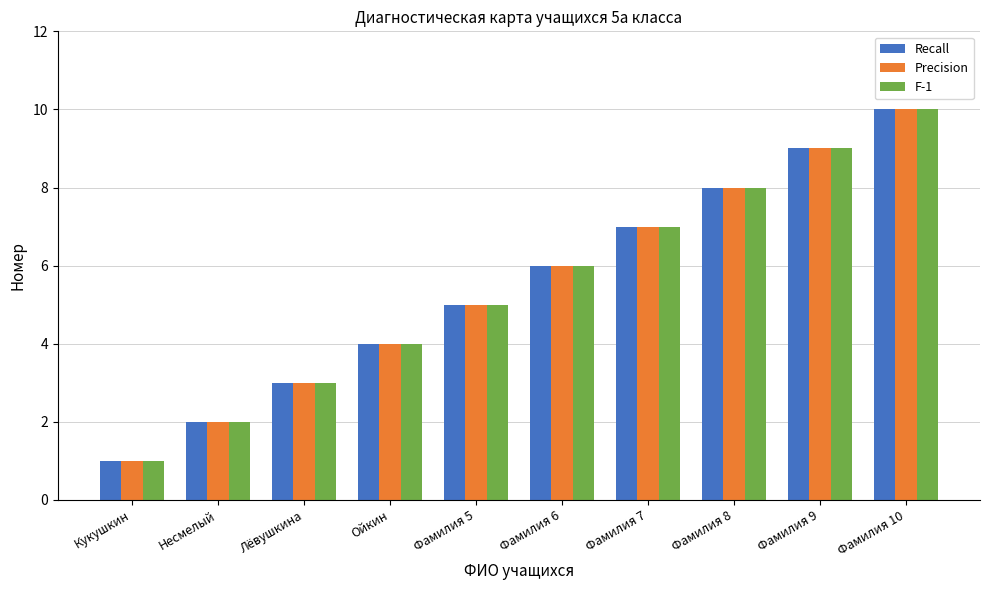

What are all the series names shown in the legend?

Recall, Precision, F-1